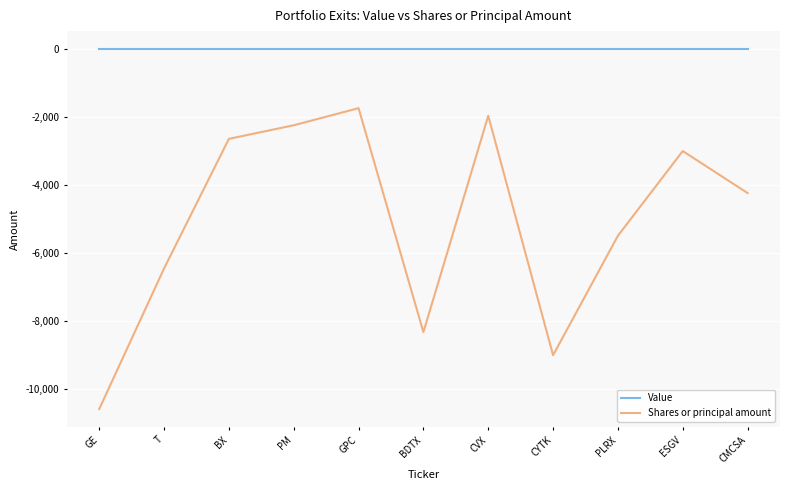

Reading left to right, transcribe all the data shown in this chart.

Value: GE=0	T=0	BX=0	PM=0	GPC=0	BDTX=0	CVX=0	CYTK=0	PLRX=0	ESGV=0	CMCSA=0
Shares or principal amount: GE=-10592	T=-6455	BX=-2641	PM=-2241	GPC=-1738	BDTX=-8330	CVX=-1962	CYTK=-9009	PLRX=-5493	ESGV=-3000	CMCSA=-4236